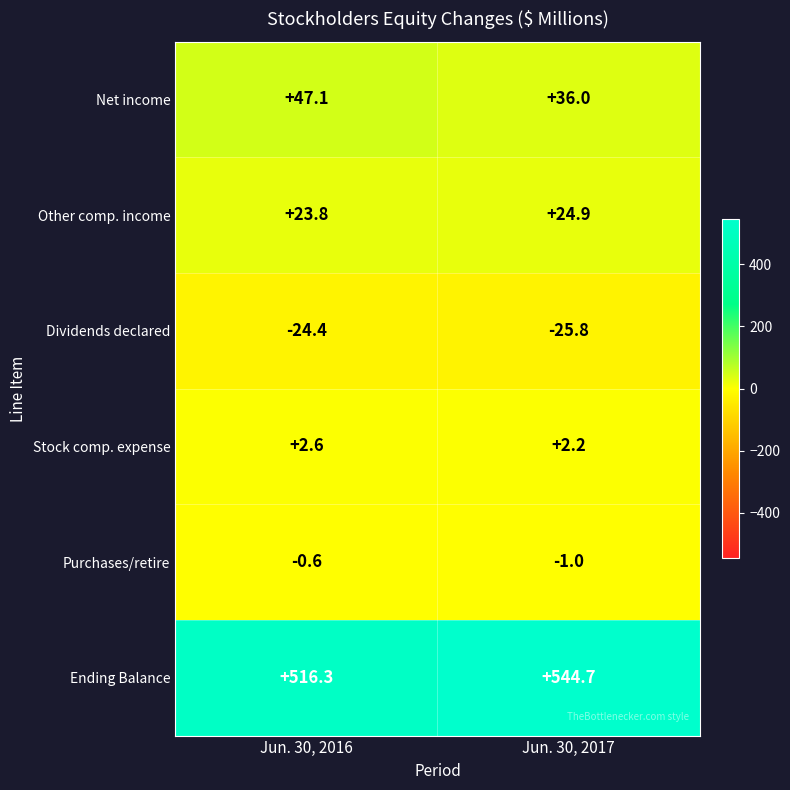

Which series has the largest total across all categories?

Ending Balance